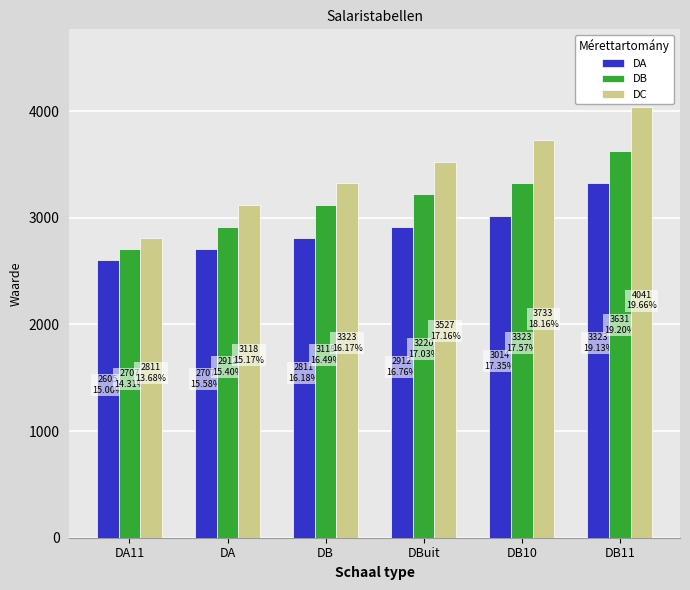

What are all the series names shown in the legend?

DA, DB, DC